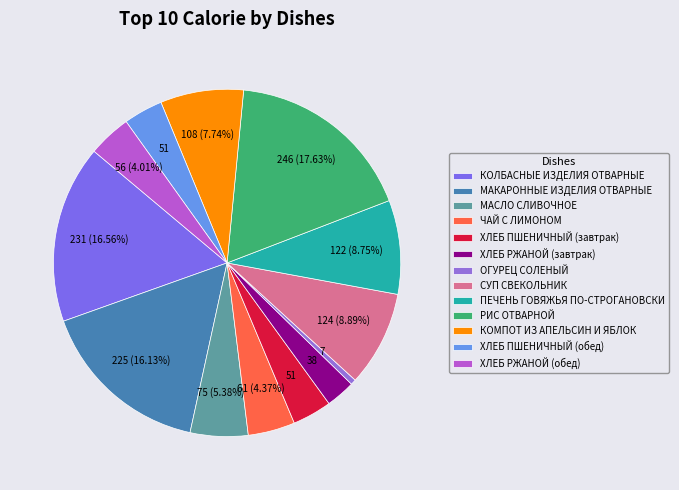

How many segments does this pie chart have?

13